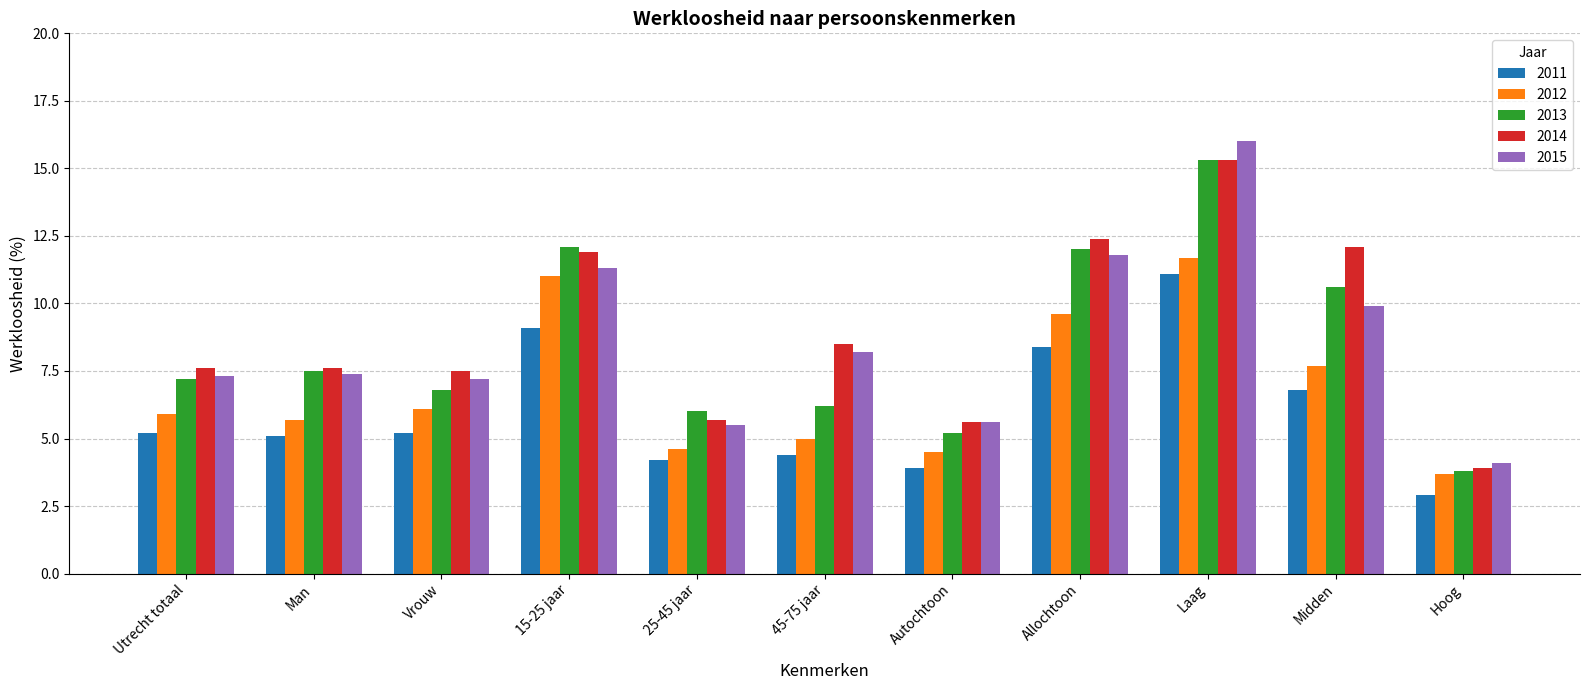

What is the average value of the 2012 series?

6.9